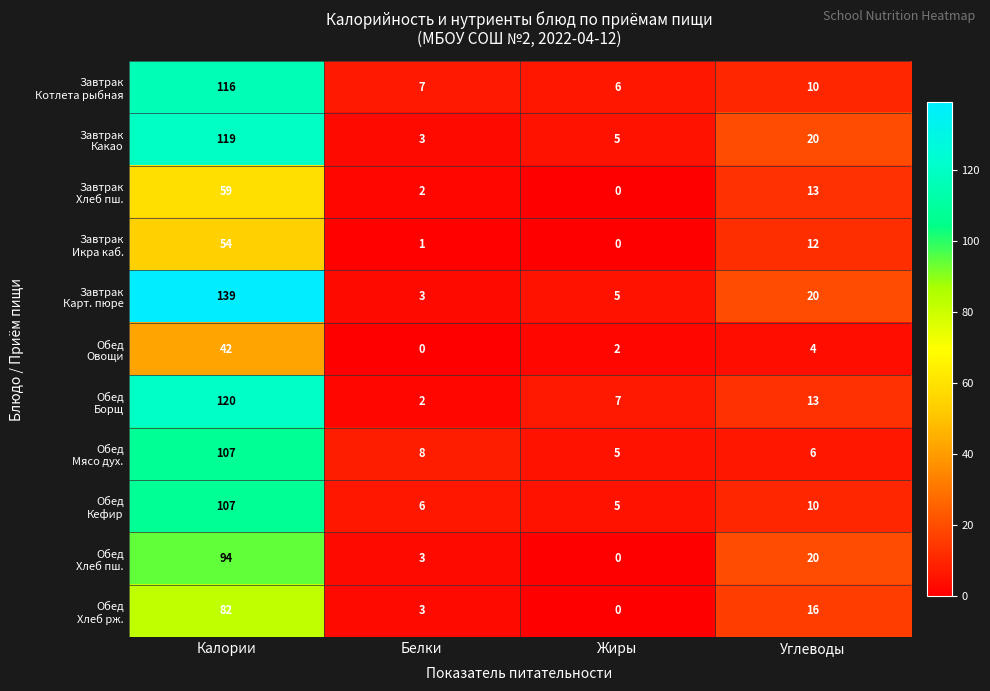

At how many categories does at least one series exceed 2?

4